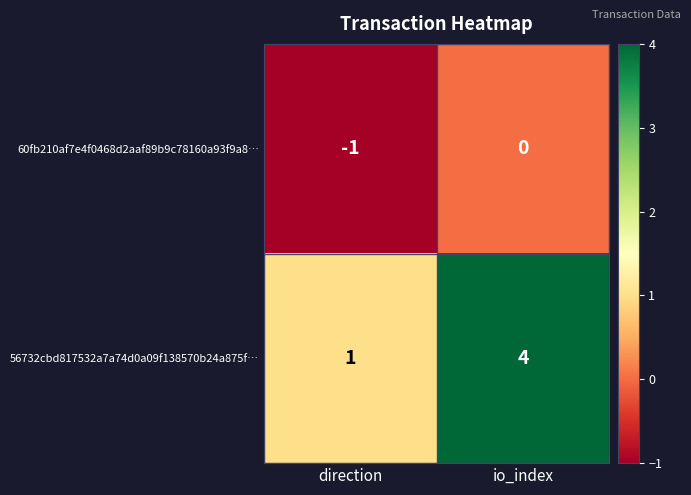

Which category has the lowest value in the 60fb210af7e4f0468d2aaf89b9c78160a93f9a8… series?

direction